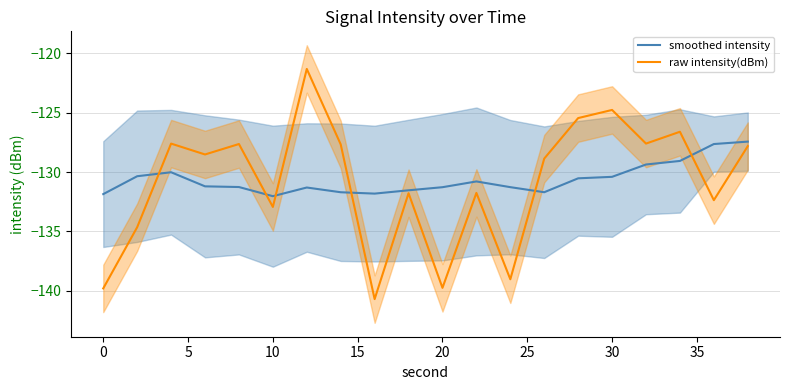

True or false: smoothed intensity has a value of -210.9 at 10.

False